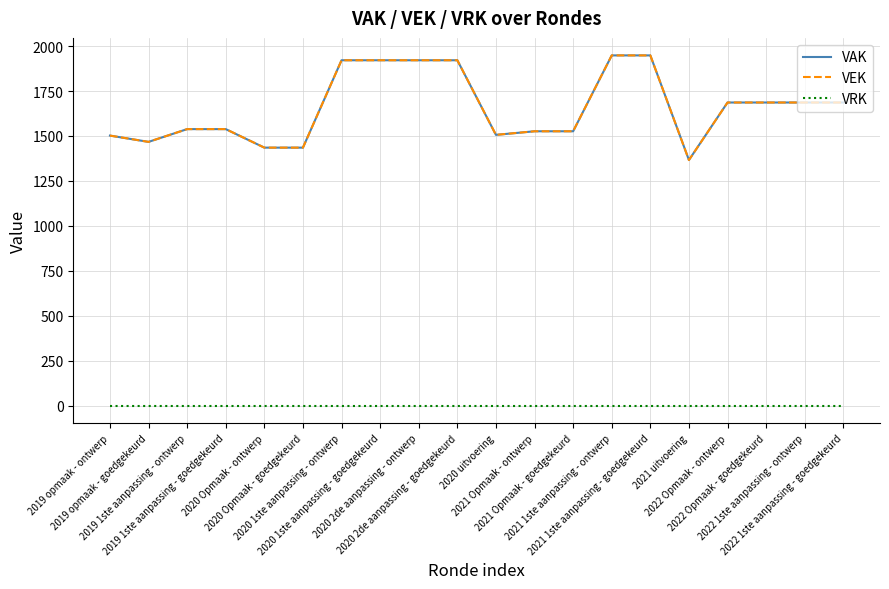

True or false: VAK and VEK cross at least once.

False